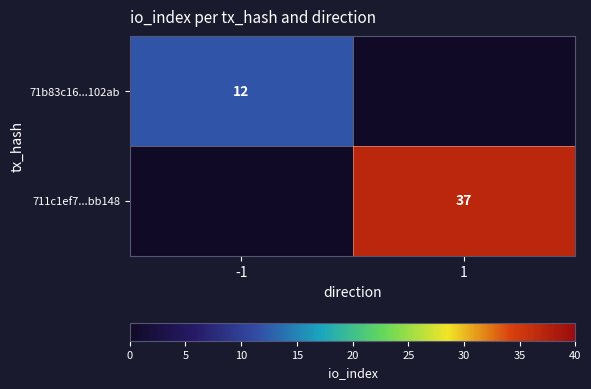

The 711c1ef7...bb148 series shows 37 at 1. True or false?

True